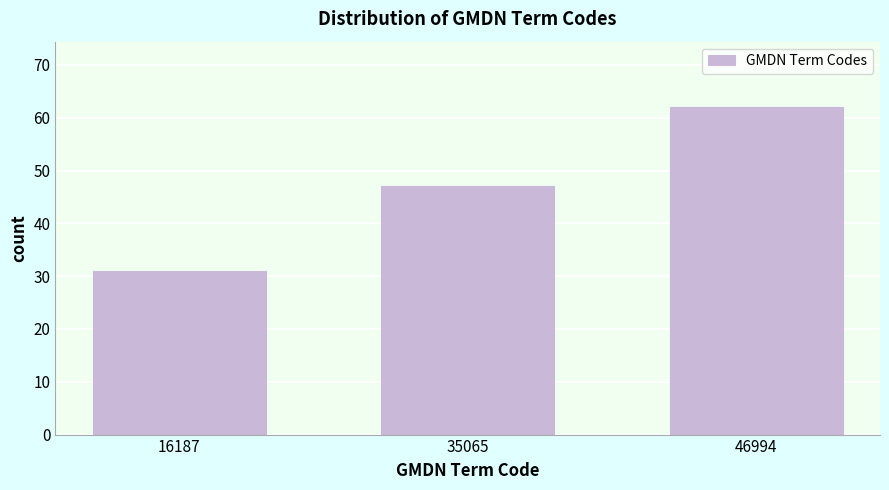

Reading left to right, what are all the values shown in this chart?

16187=31	35065=47	46994=62